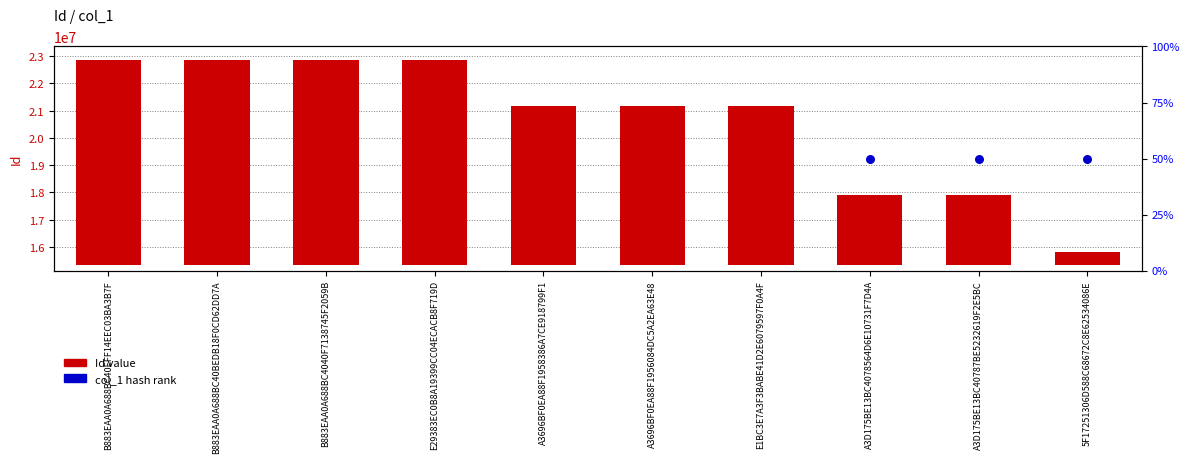

Which series has the largest Y range (max minus min)?

Id value